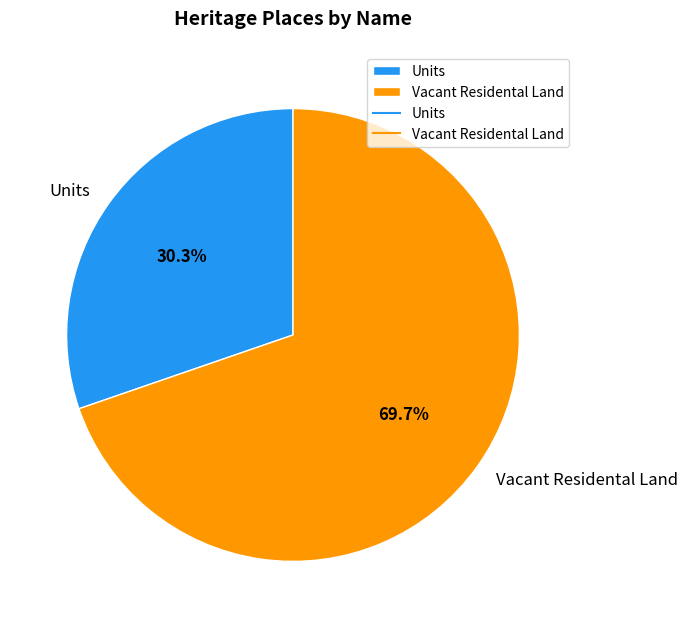

Do Units and Vacant Residental Land together represent more than half of the pie?

Yes